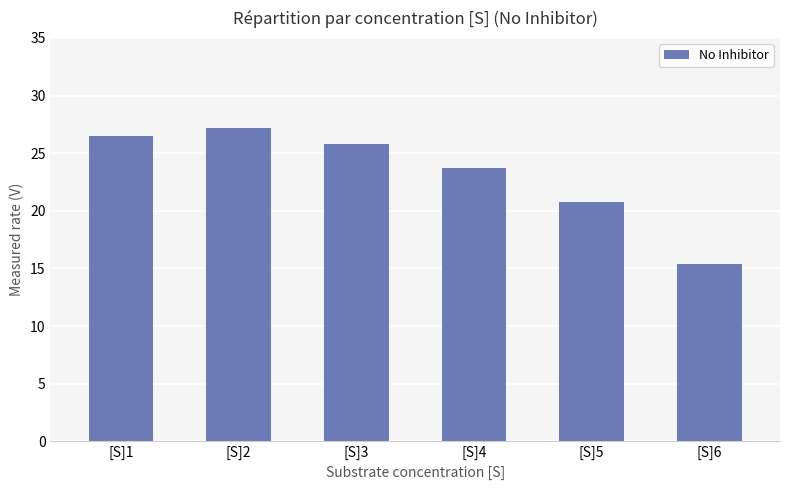

List the labels in order of value, smallest first.

[S]6, [S]5, [S]4, [S]3, [S]1, [S]2